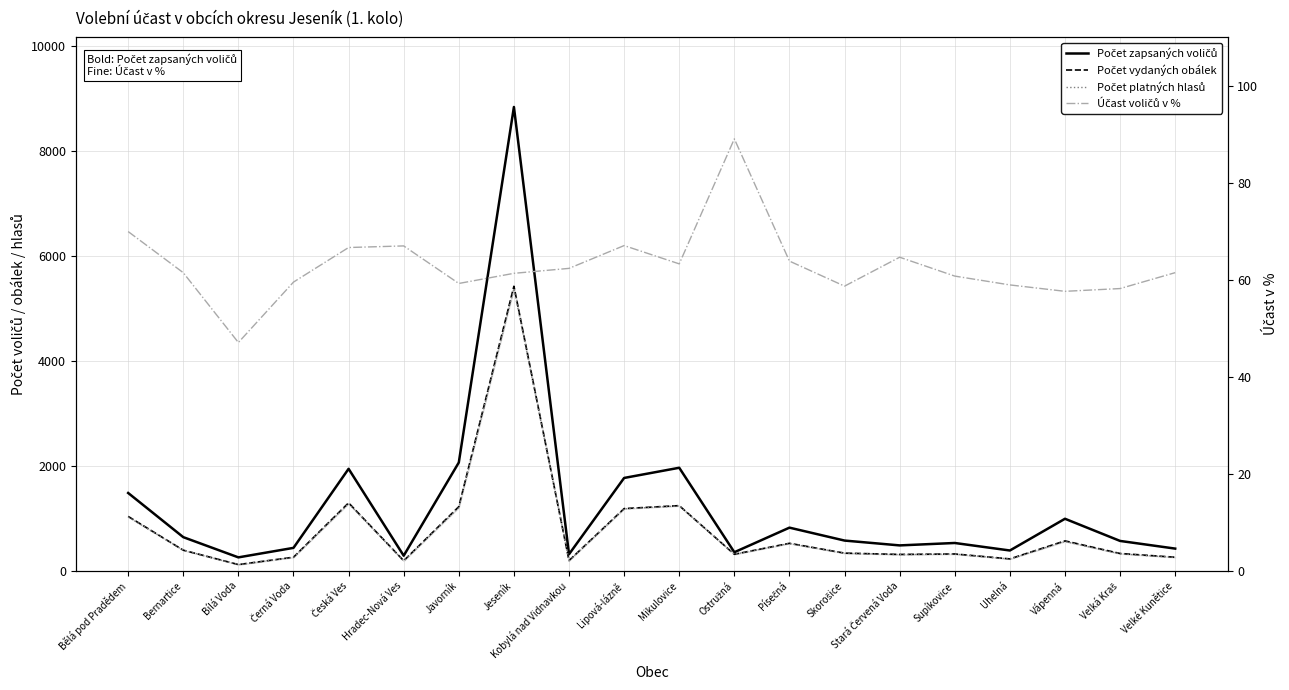

What is the spread (max minus min) of values at Hradec-Nová Ves?

224.0